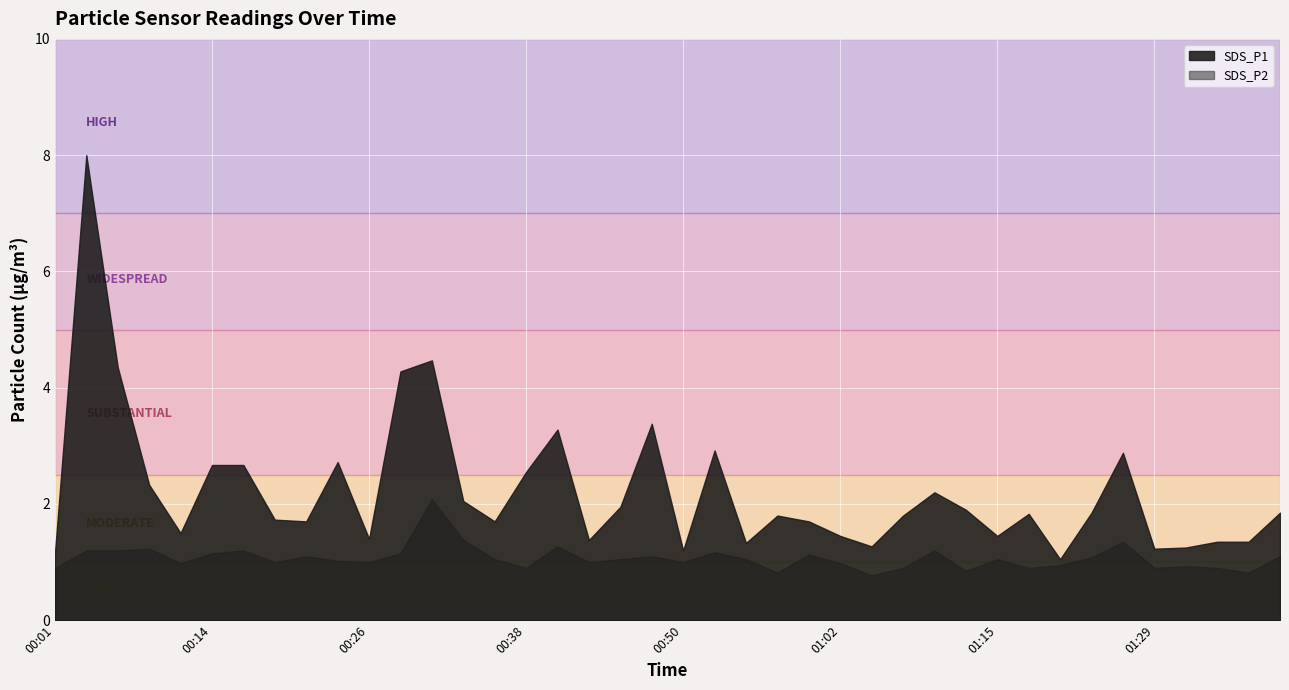

At which category does SDS_P1 reach its first local peak?

00:04